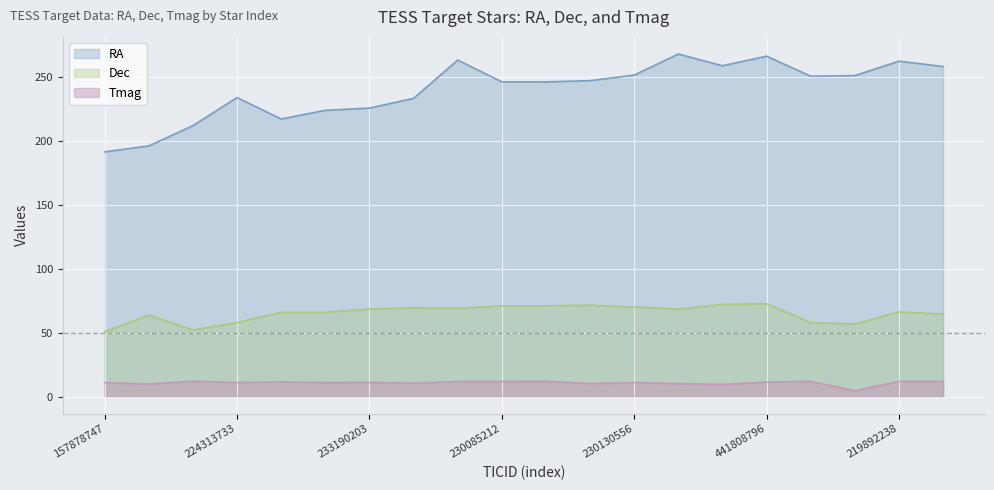

Count the number of categories in the chart.

20